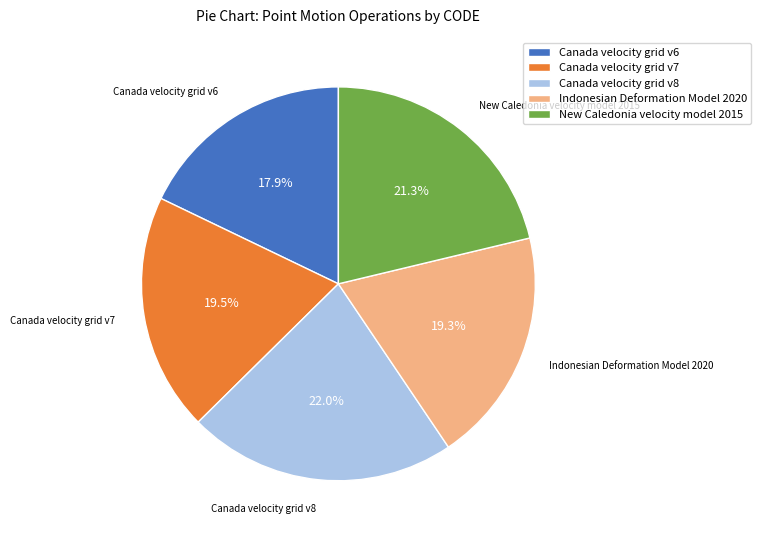

Is it true that Indonesian Deformation Model 2020 is 19% of the pie?

True